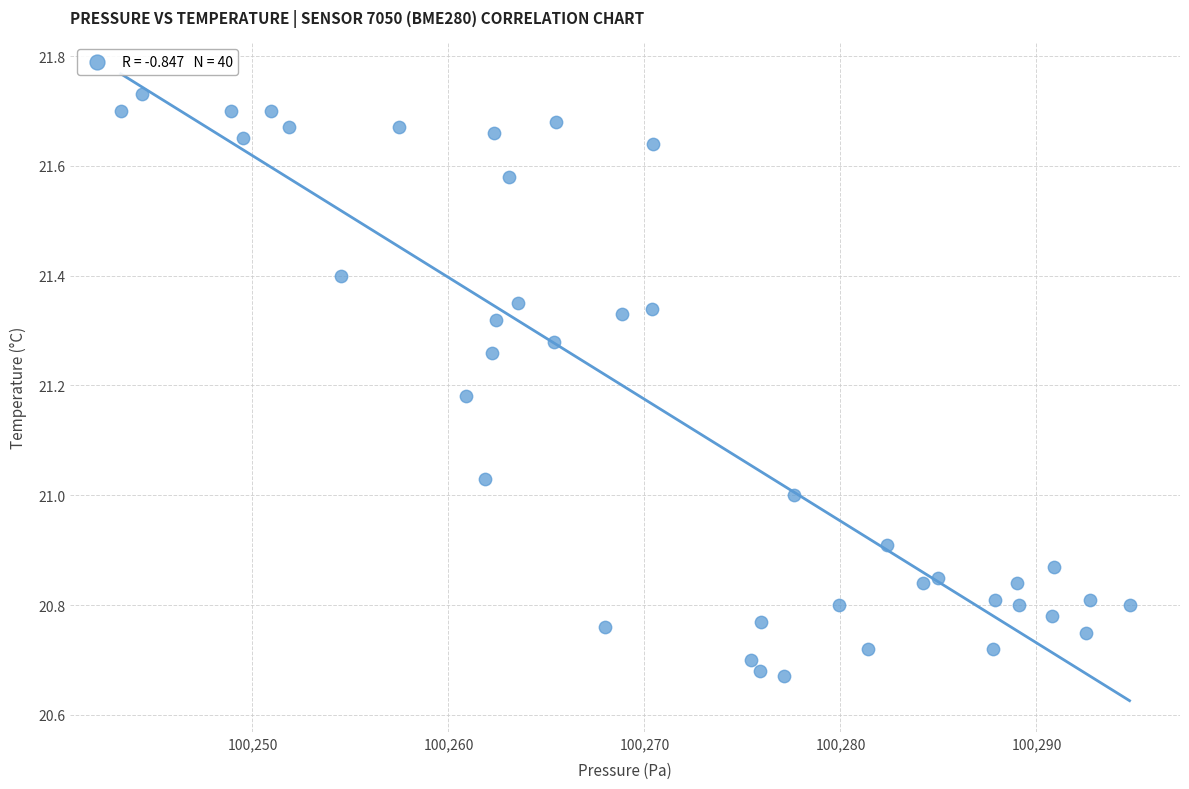

What is the range of Y values (max minus min)?

1.1